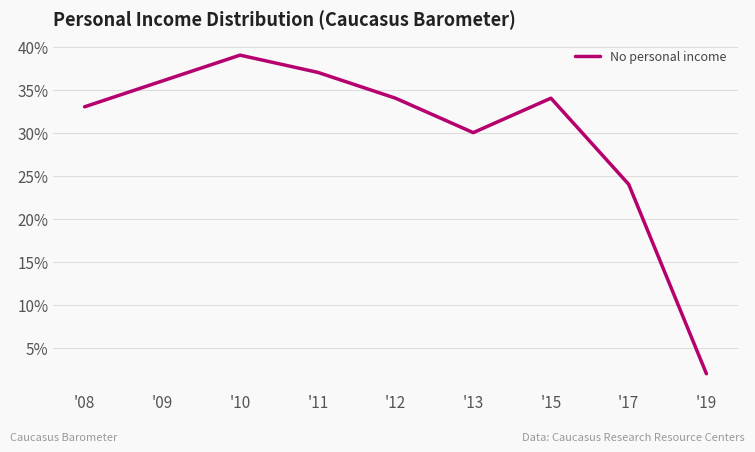

Reading right to left, transcribe all the data shown in this chart.

2	24	34	30	34	37	39	36	33